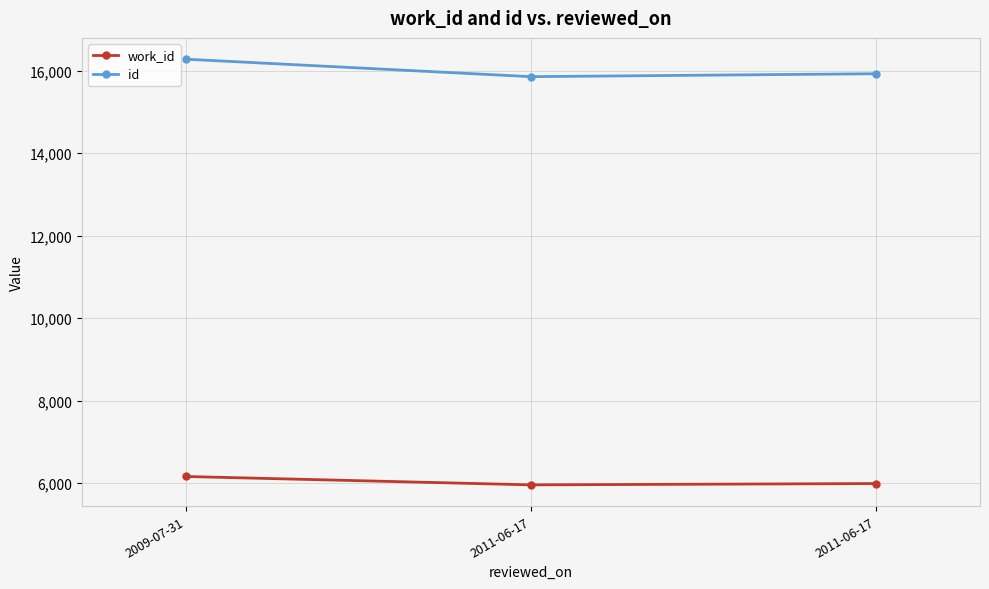

Reading left to right, list all the values displayed in this chart.

work_id: 2009-07-31=6163	2011-06-17=5960	2011-06-17=5992
id: 2009-07-31=16280	2011-06-17=15856	2011-06-17=15927